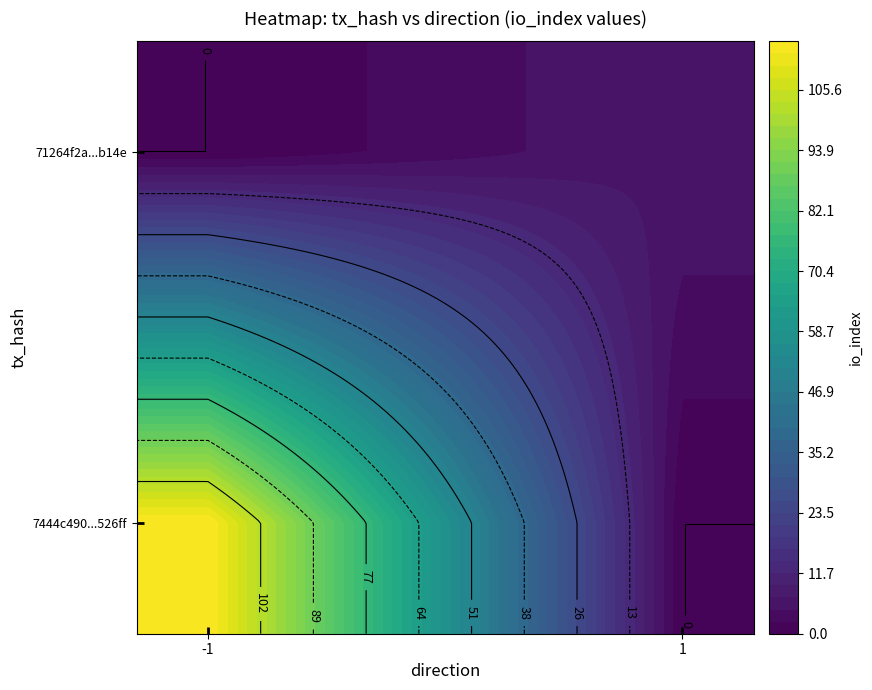

What is the maximum value shown in the chart?

115